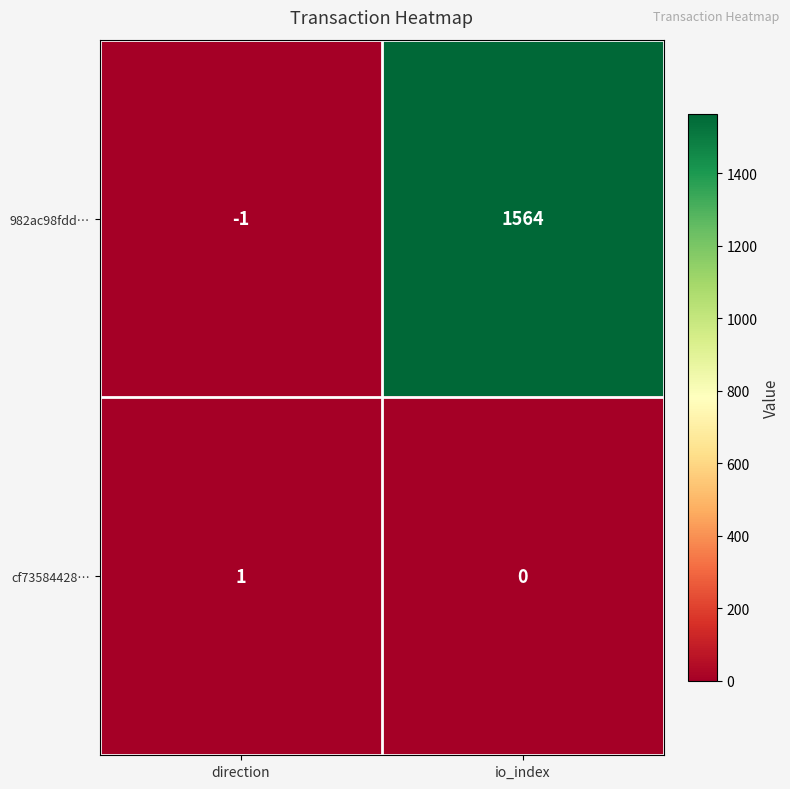

What is the greatest value displayed?

1564